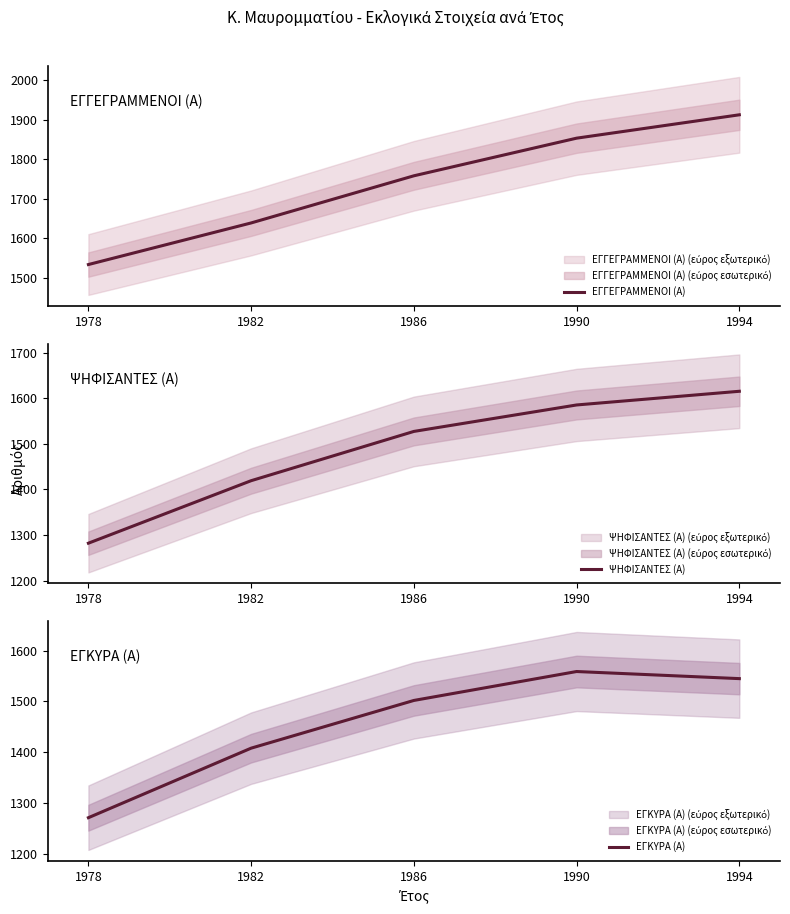

Reading right to left, list all the values displayed in this chart.

ΕΓΓΕΓΡΑΜΜΕΝΟΙ (Α): 1994=1912	1990=1853	1986=1758	1982=1639	1978=1534
ΨΗΦΙΣΑΝΤΕΣ (Α): 1994=1615	1990=1585	1986=1527	1982=1419	1978=1282
ΕΓΚΥΡΑ (Α): 1994=1545	1990=1559	1986=1502	1982=1408	1978=1271